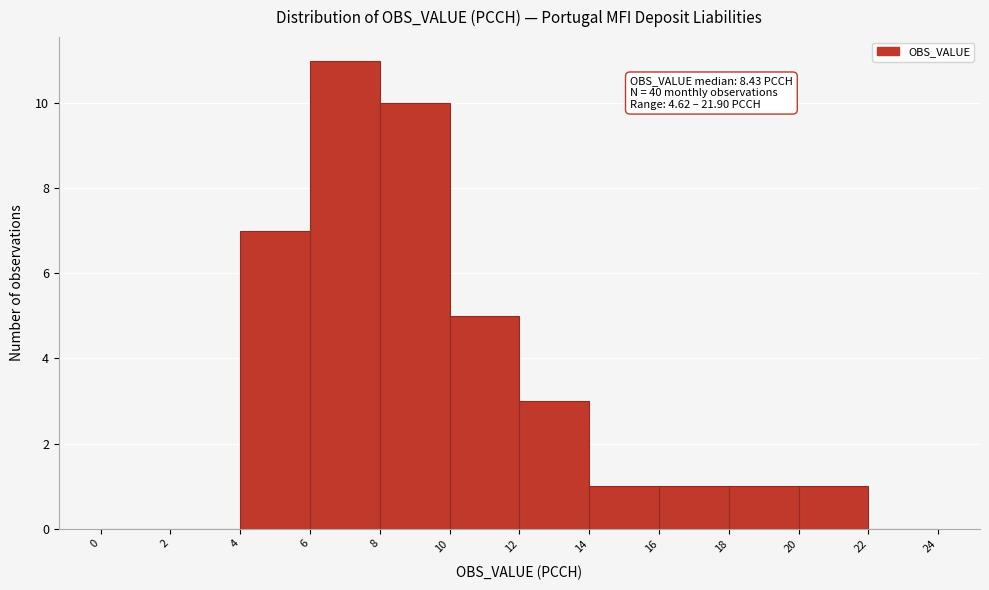

Which range on the x-axis has the tallest bar?

6 to 8